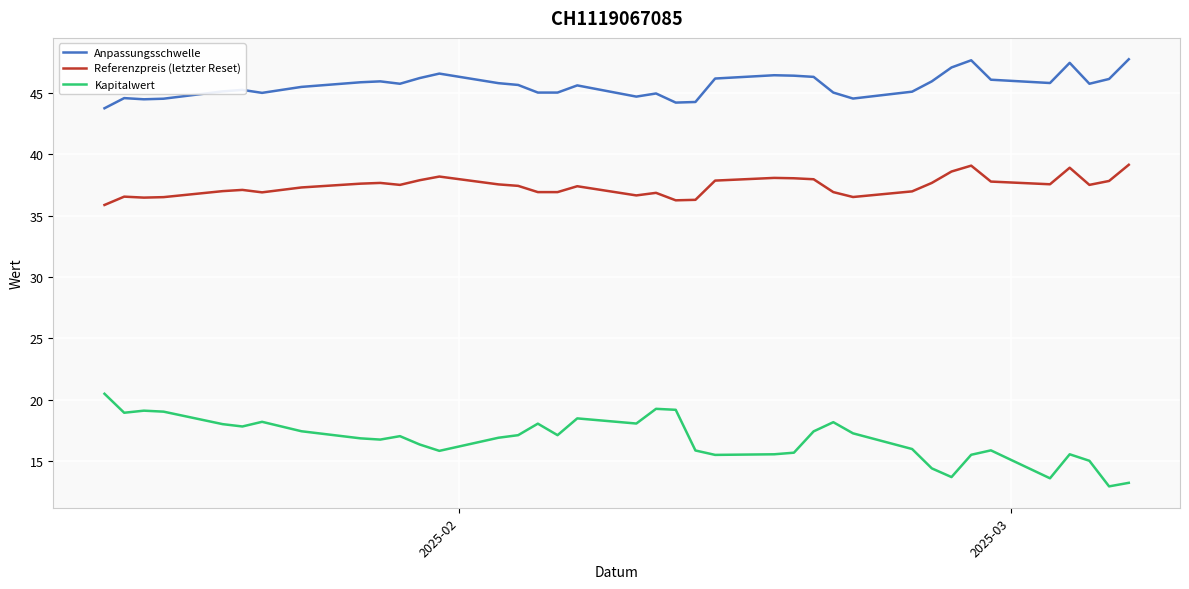

How many lines are shown in the chart?

3